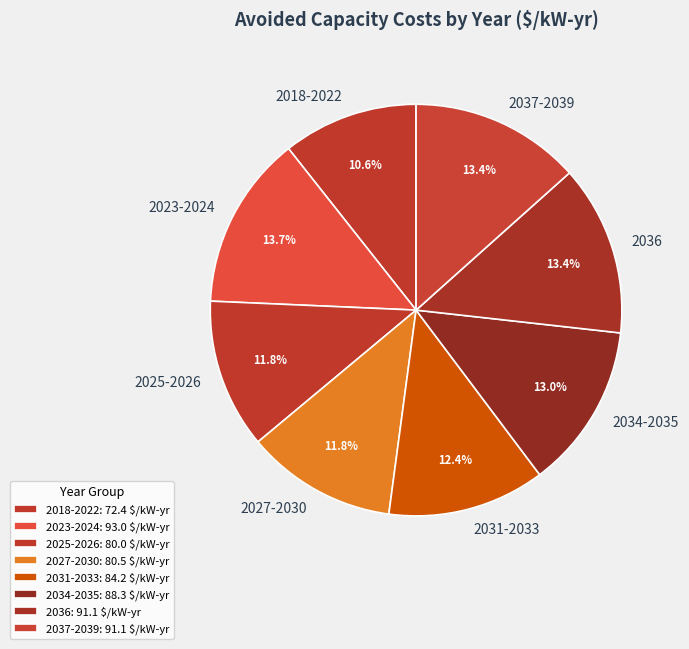

Approximately how many times larger is the value at 2023-2024 compared to 2027-2030?

1.2